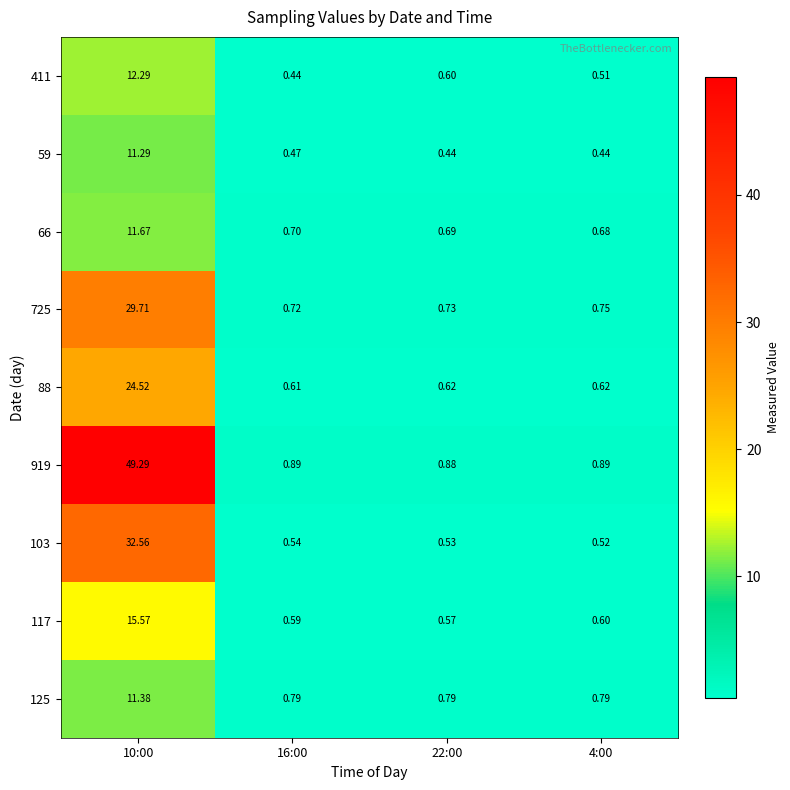

Is the value of 103 at 4:00 greater than the value of 125 at 4:00?

No